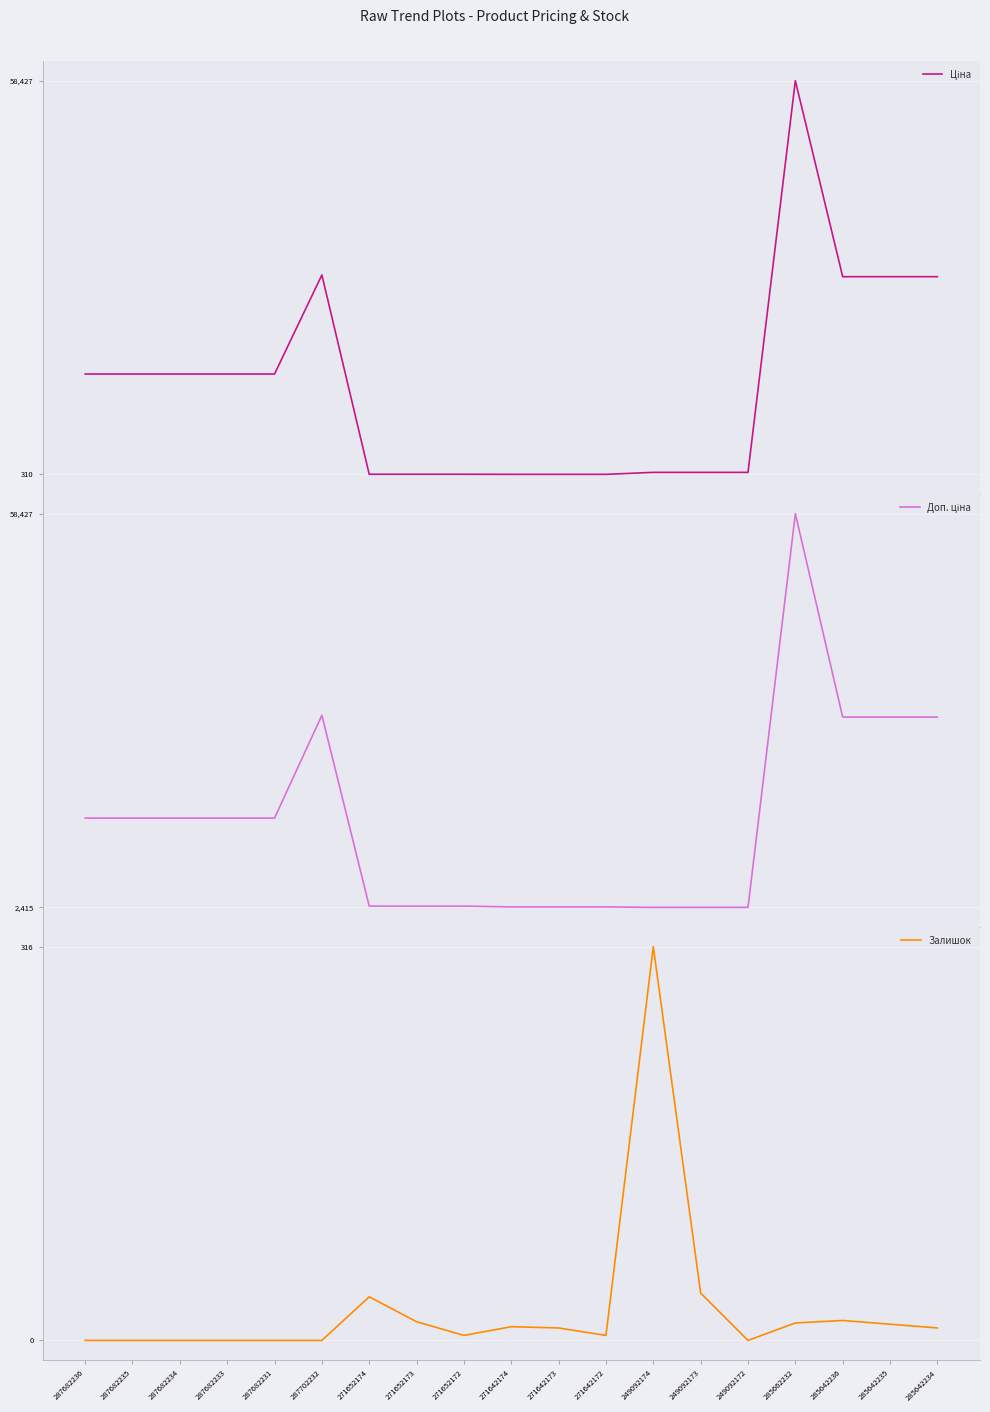

Rank the series by their maximum value, from lowest to highest.

Залишок, Ціна, Доп. ціна